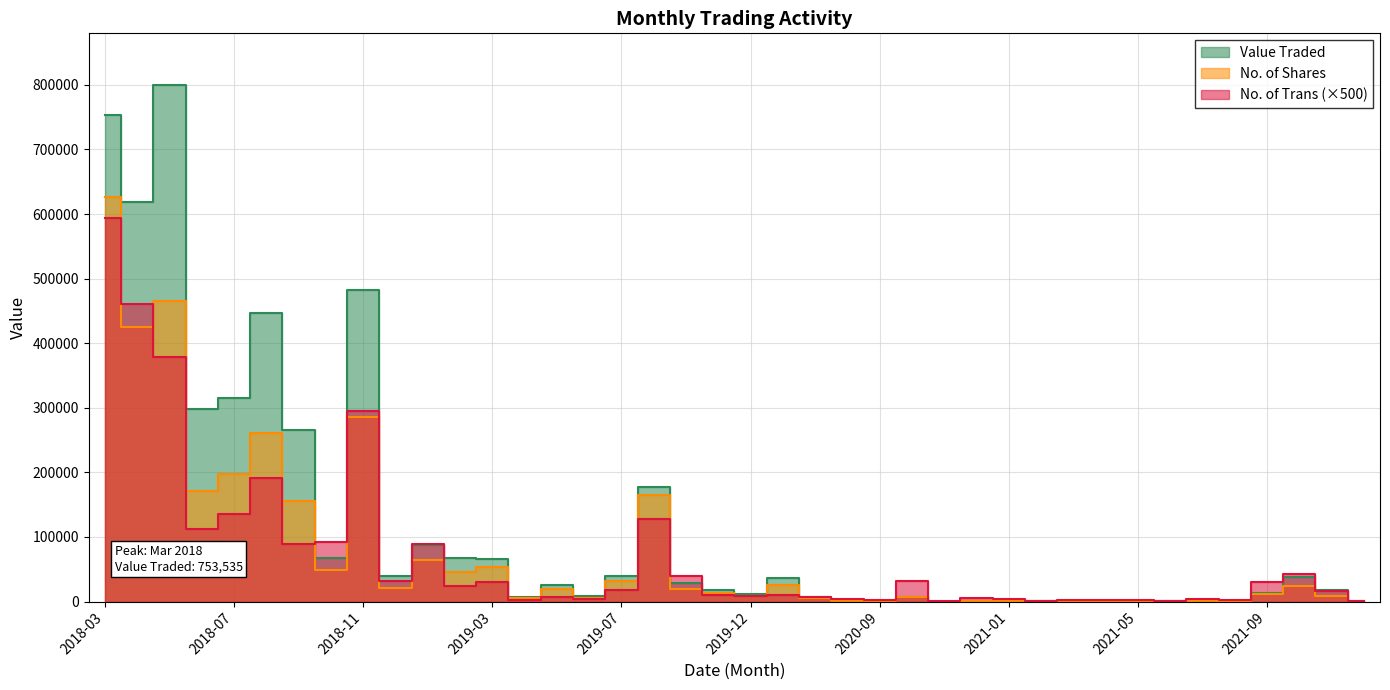

True or false: Value Traded and No. of Shares intersect in this chart.

False